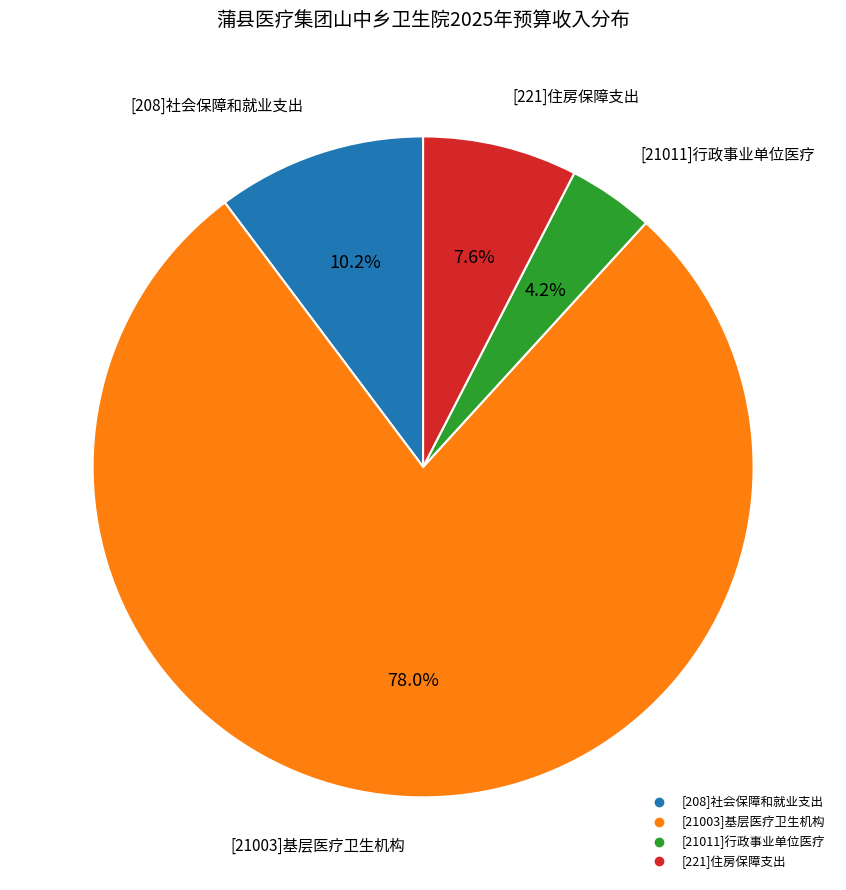

What percentage do [208]社会保障和就业支出 and [21003]基层医疗卫生机构 together represent?

88.2%